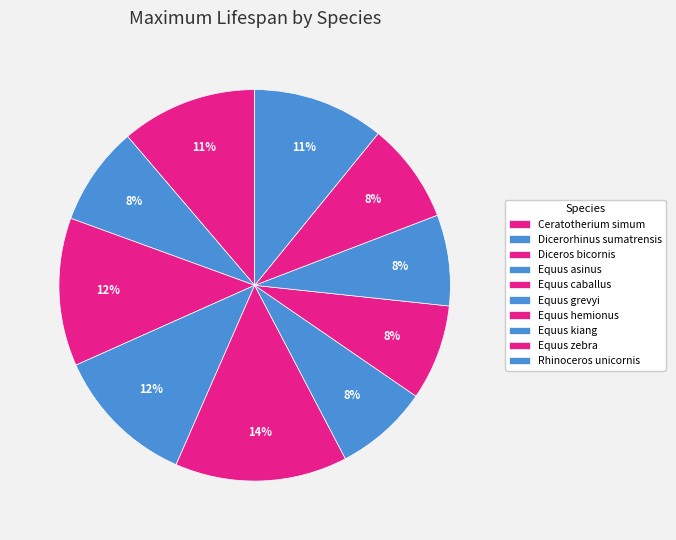

What portion of the pie excludes Equus kiang?

92.5%